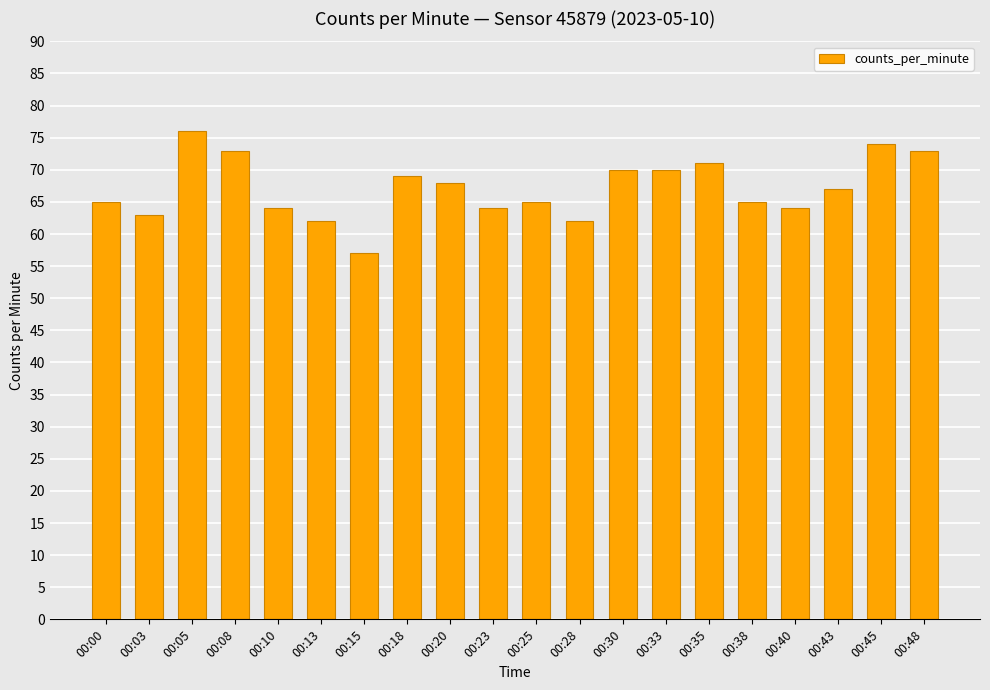

How many data points does each series have?

20